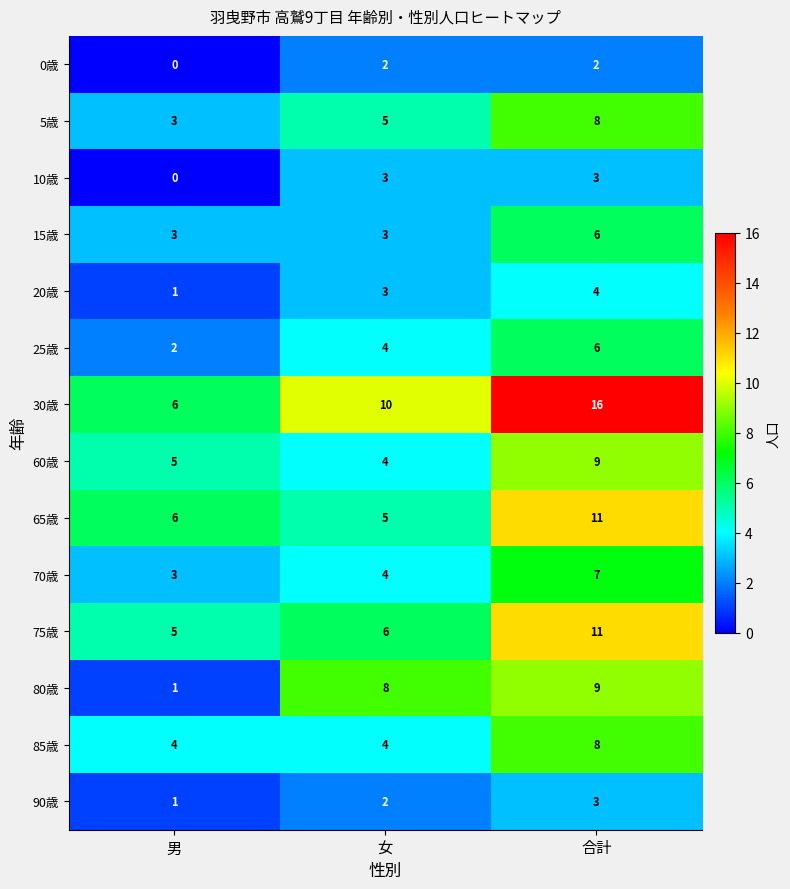

What is the total value across all series at 合計?

103